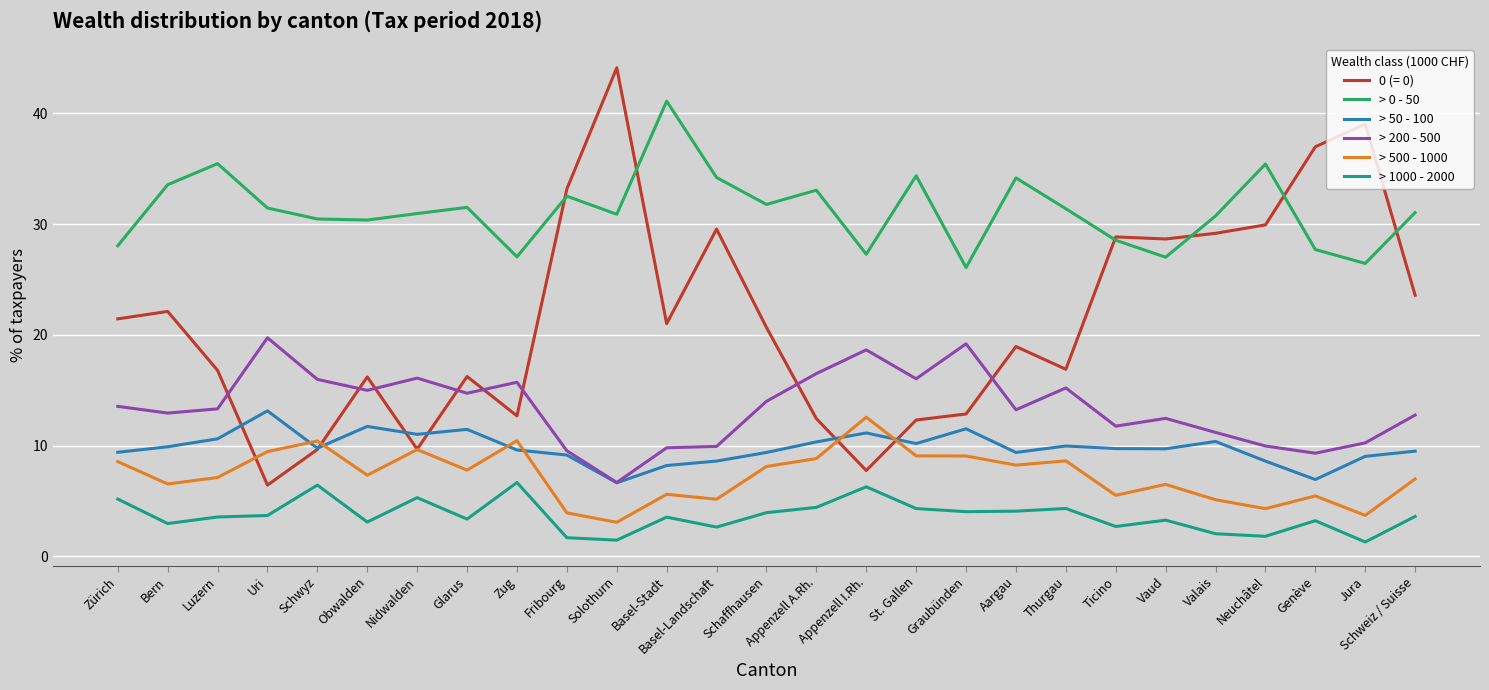

What position from the left is Uri?

4